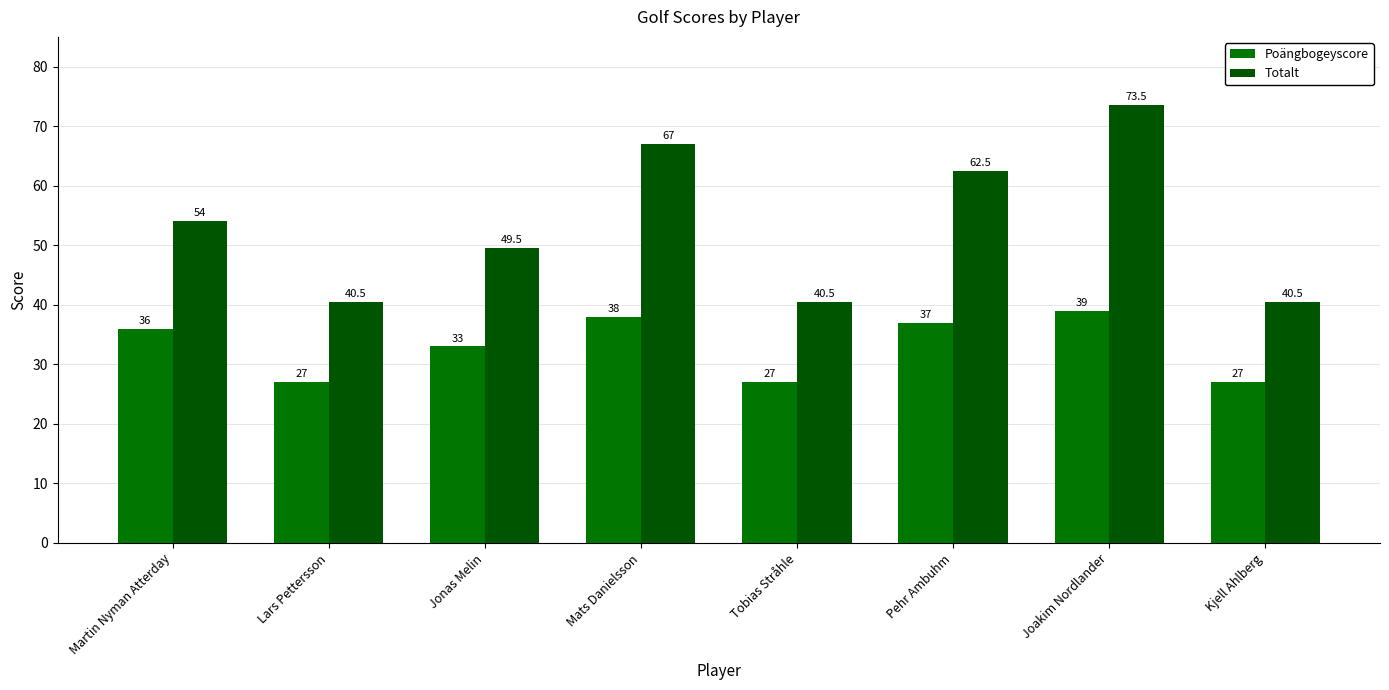

The Poängbogeyscore series shows 14.9 at Mats Danielsson. True or false?

False